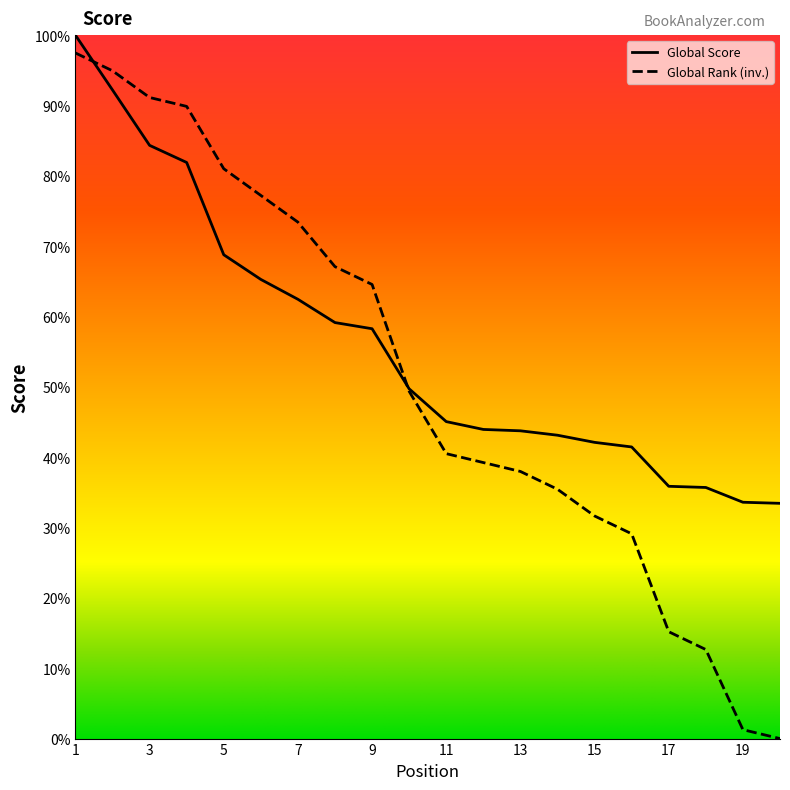

Is this an area chart (filled region under the line)?

No